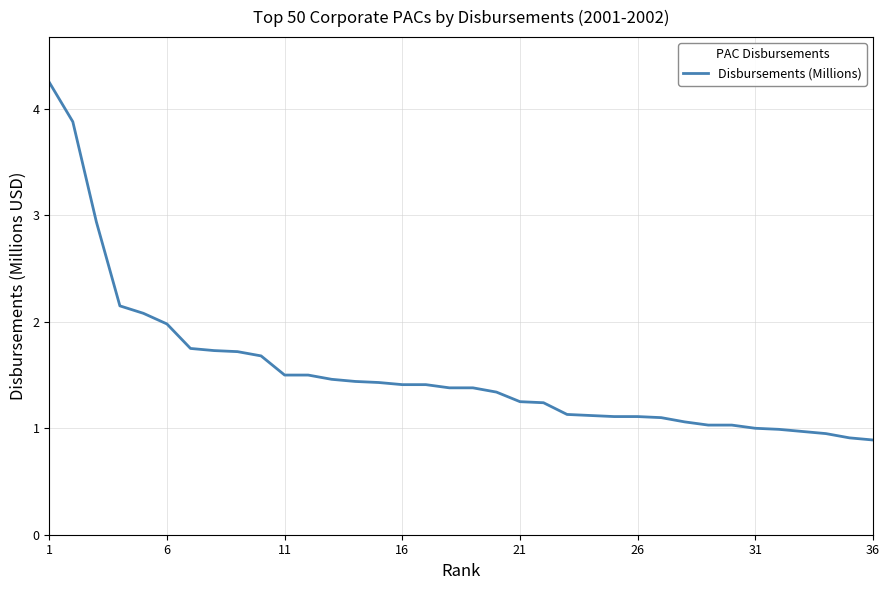

Count the number of data series in this chart.

1